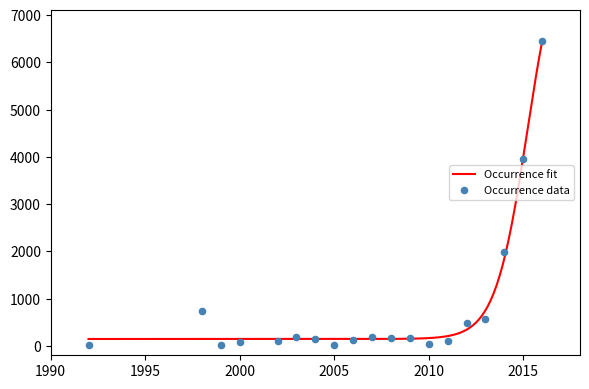

What is the change in value from 1999 to 2004?

+114